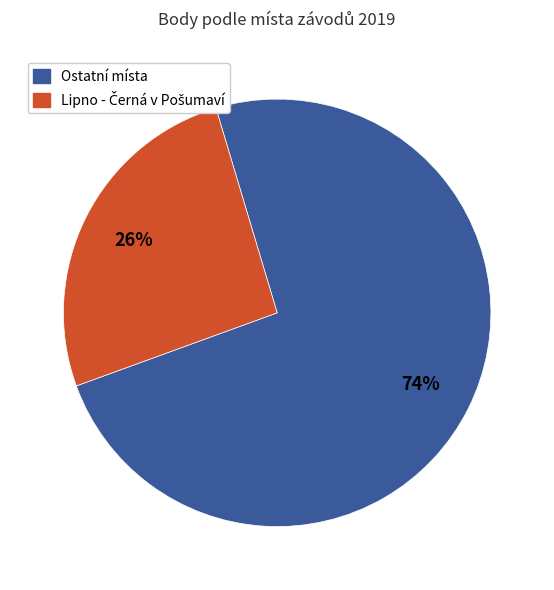

Does any single category account for the majority?

Yes